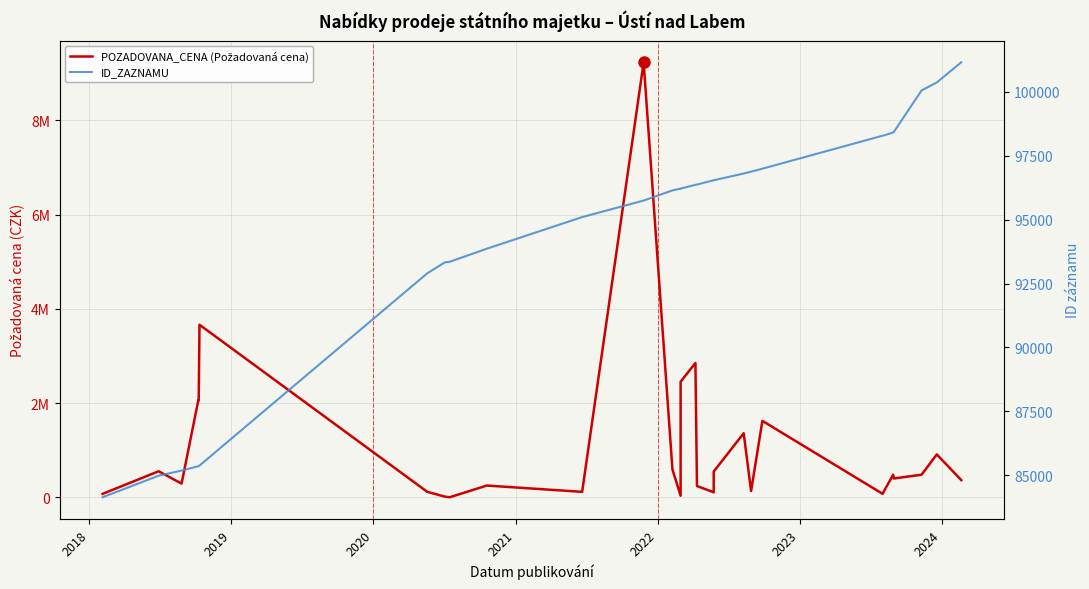

In POZADOVANA_CENA (Požadovaná cena), how many points are lower than both neighbors (excluding endpoints)?

8